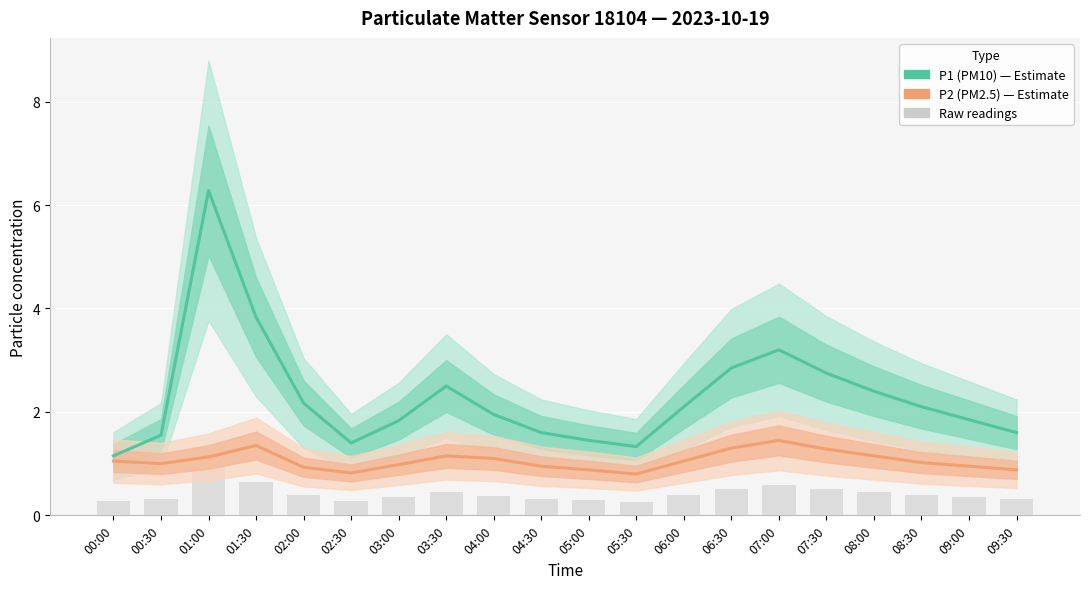

What is the difference between the P1 (PM10) values at 06:30 and 08:00?

0.5